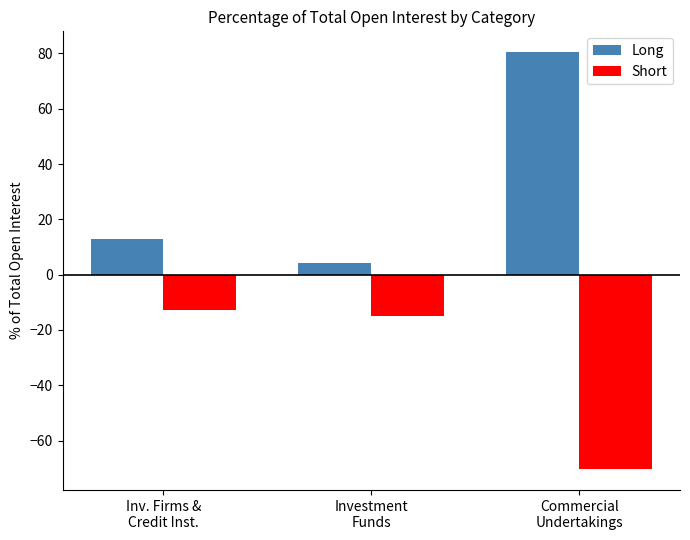

How many series are shown in this chart?

2